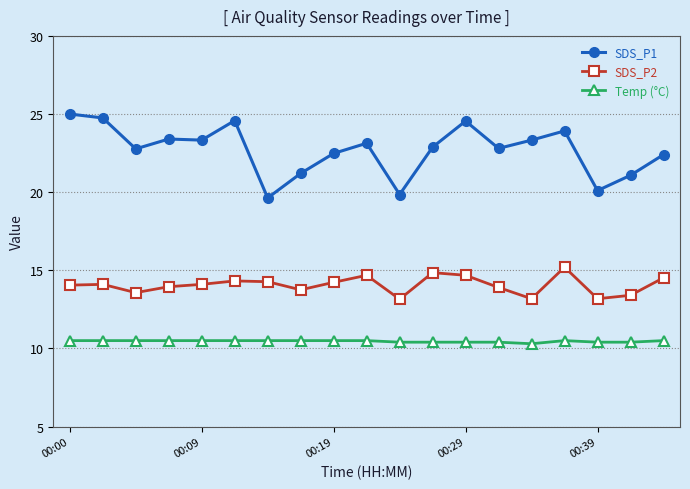

Count the Temp (°C) values in the range 10 to 11.

19